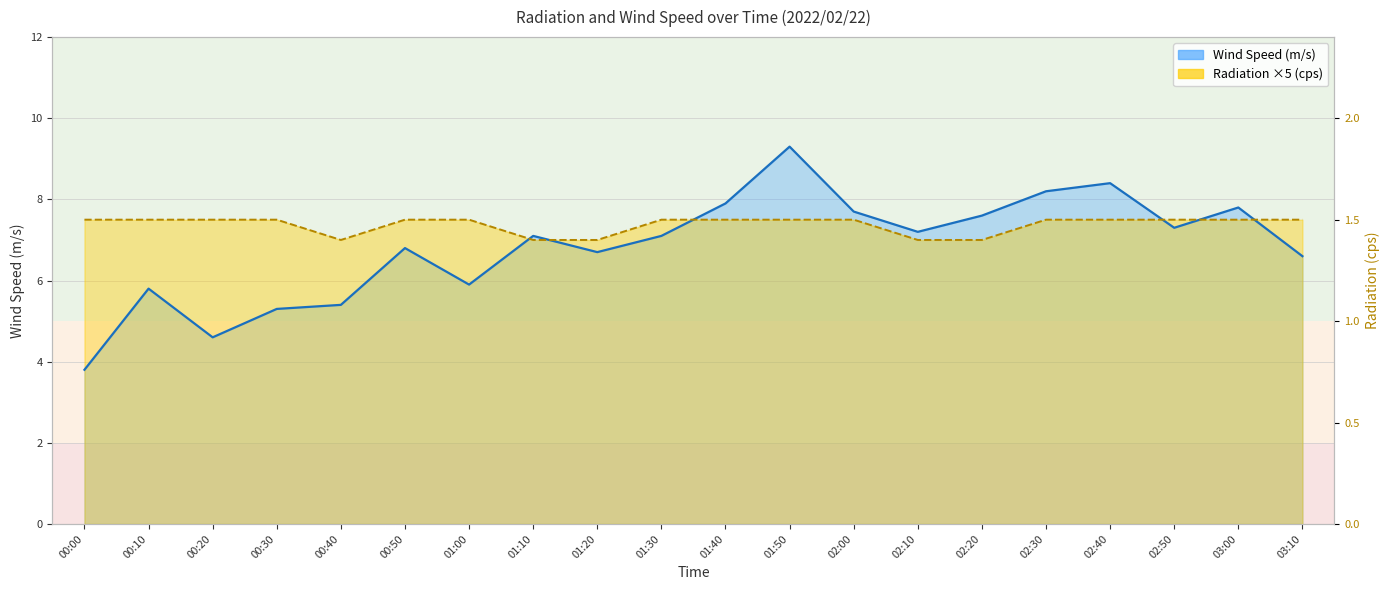

The value of Wind Speed (m/s) at 02:40 is 8.4. True or false?

True